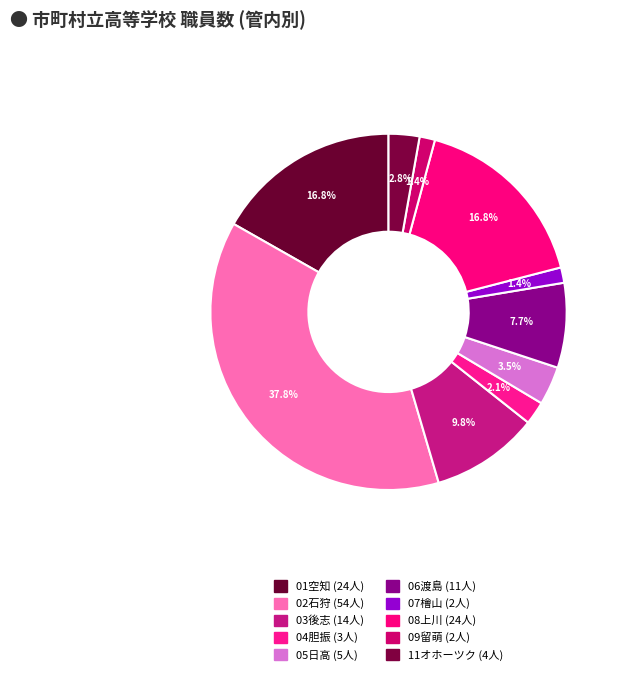

How many slices are in this pie chart?

10